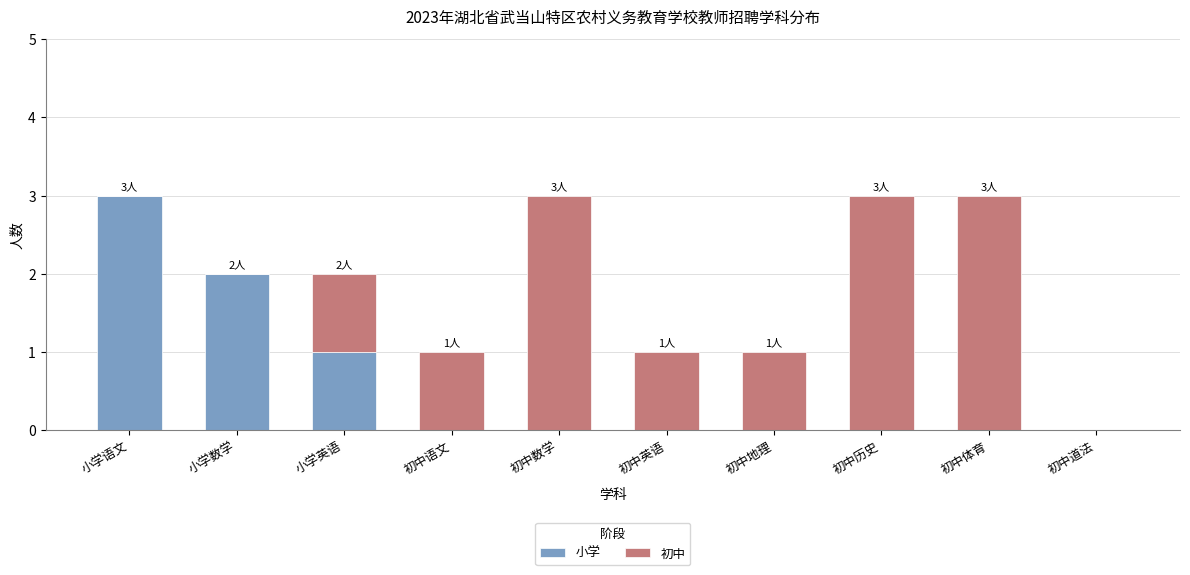

Are the bars grouped side by side (vs. stacked)?

No